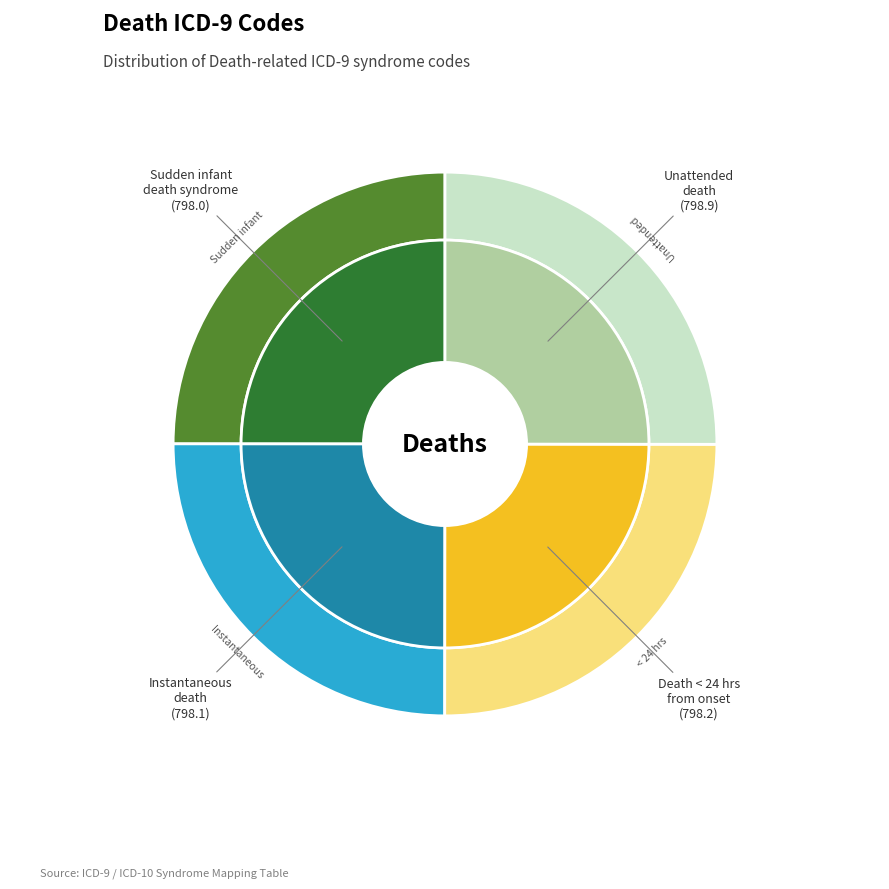

True or false: Unattended death accounts for 25% of the total.

True